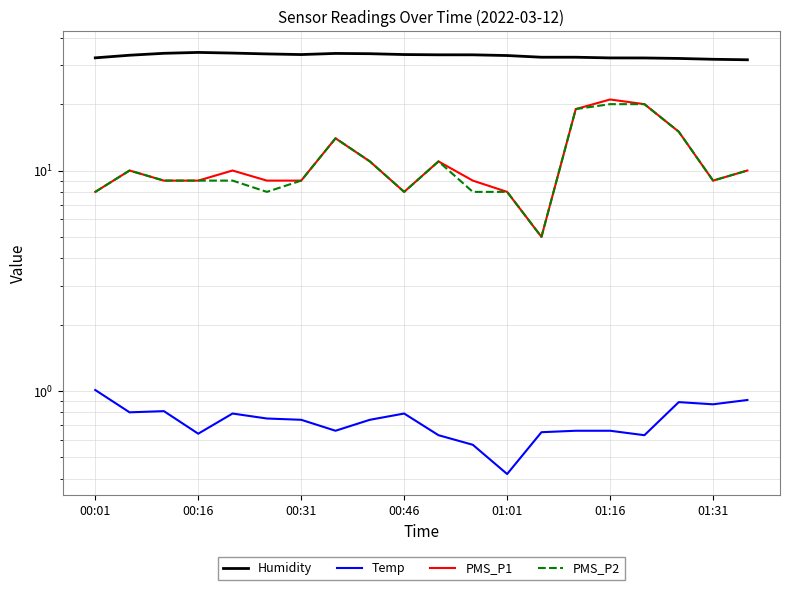

What is the sum of the PMS_P1 values at 01:01 and 12?

18.0